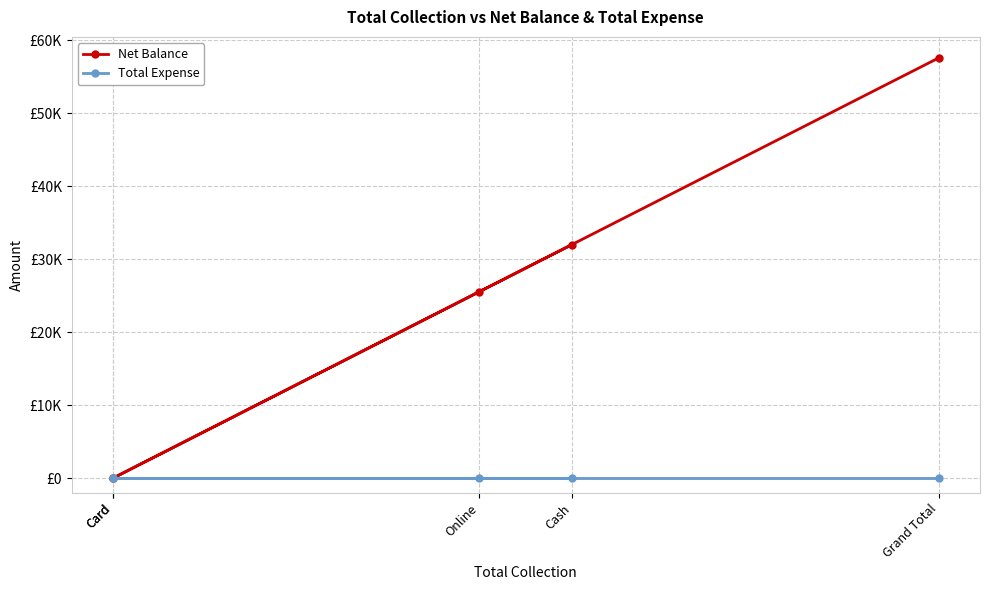

What is the greatest value displayed?

57550